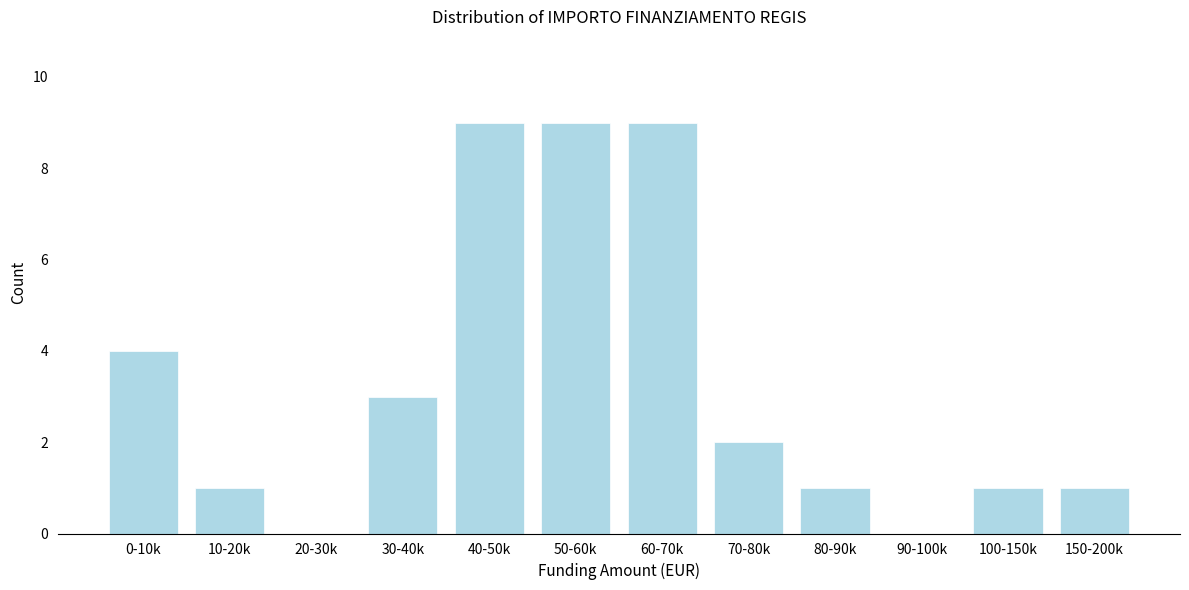

Reading left to right, extract all data points from this chart.

0-10k=4	10-20k=1	20-30k=0	30-40k=3	40-50k=9	50-60k=9	60-70k=9	70-80k=2	80-90k=1	90-100k=0	100-150k=1	150-200k=1